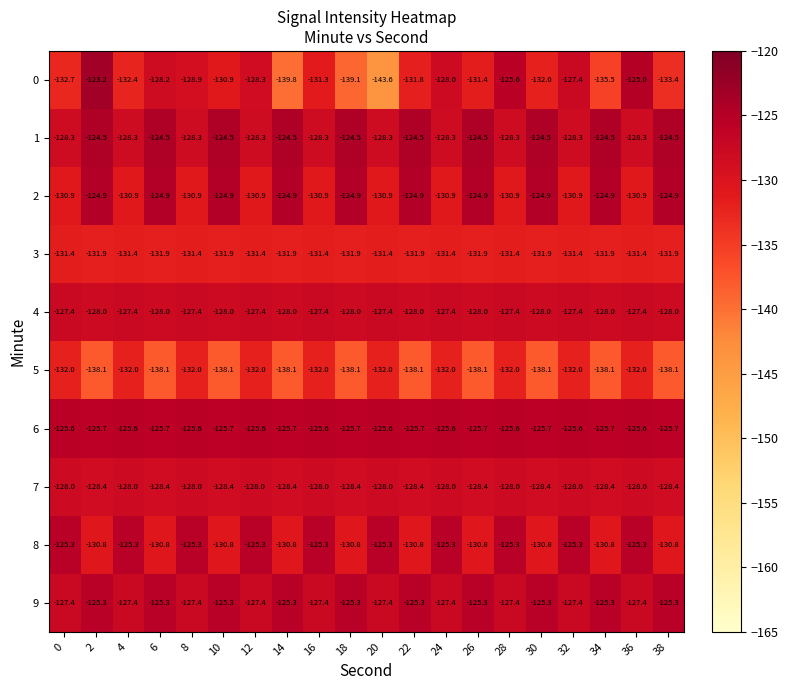

True or false: 5 has a value of -221.9 at 28.

False